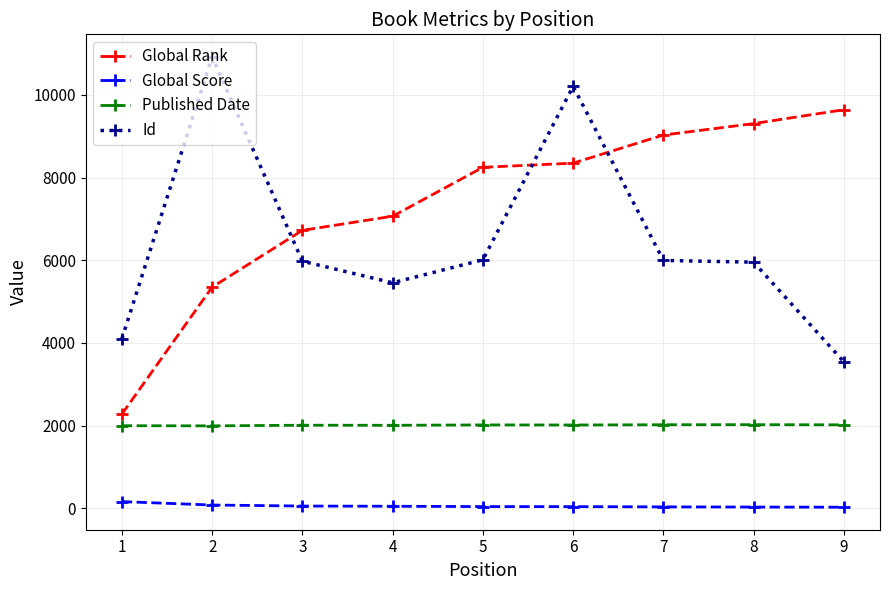

What is the smallest value displayed?

24